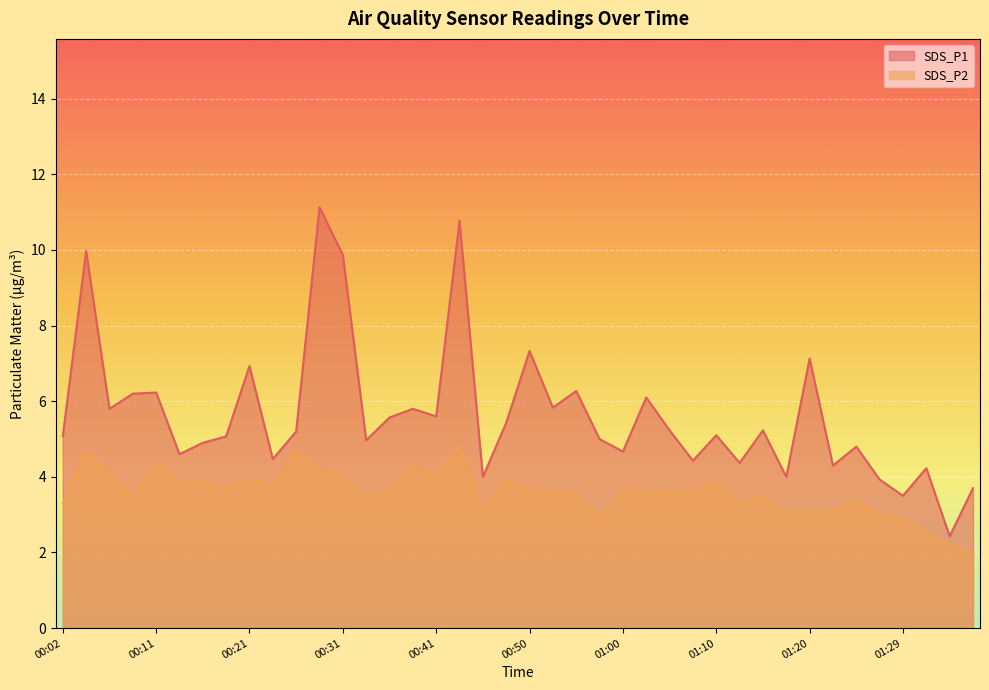

At which category does SDS_P1 reach its first local peak?

00:04